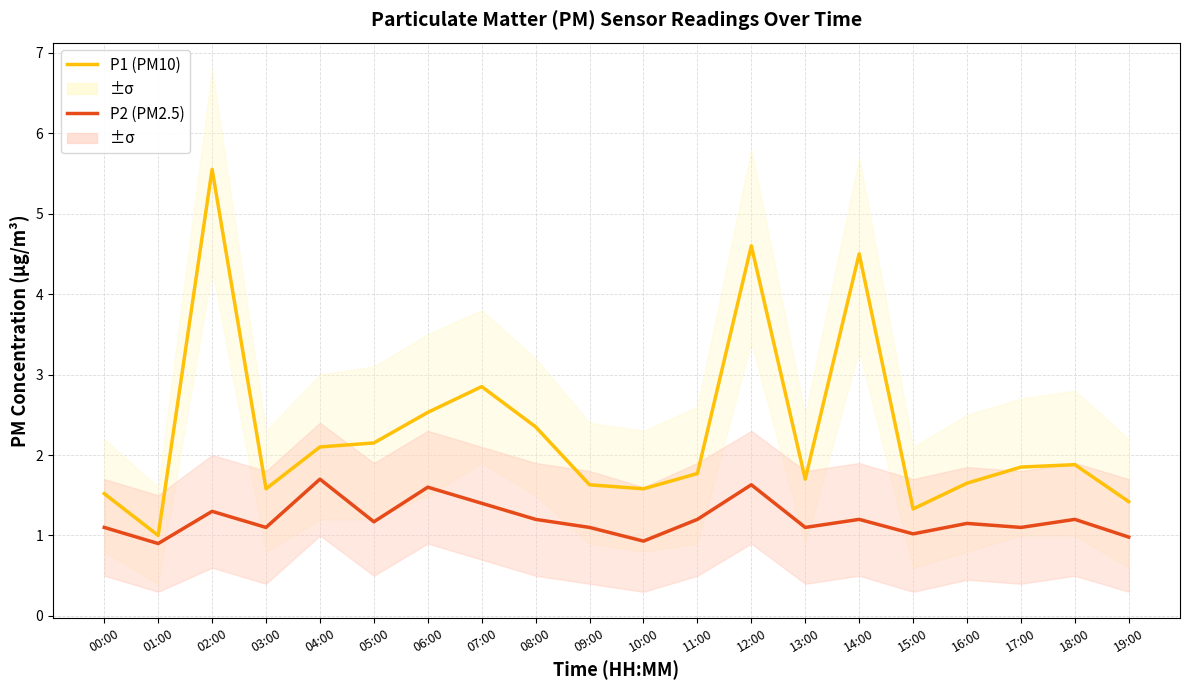

Is it true that P1 (PM10) equals 3.0 at 05:00?

False